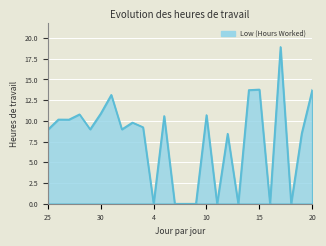

What is the maximum value shown in the chart?

18.9